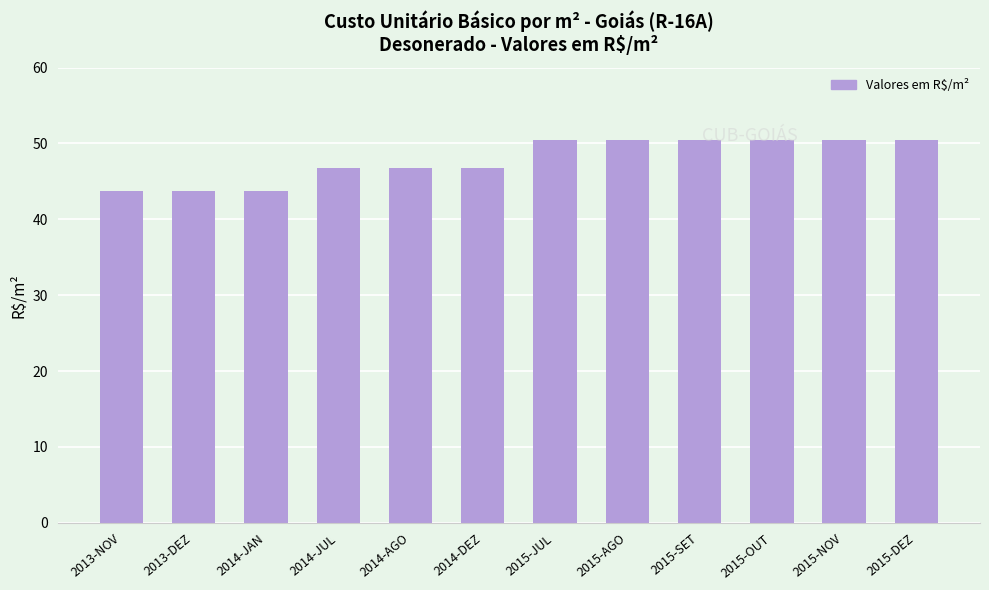

Reading right to left, list all the values displayed in this chart.

2015-DEZ=50.5	2015-NOV=50.5	2015-OUT=50.5	2015-SET=50.5	2015-AGO=50.5	2015-JUL=50.5	2014-DEZ=46.8	2014-AGO=46.8	2014-JUL=46.8	2014-JAN=43.7	2013-DEZ=43.7	2013-NOV=43.7